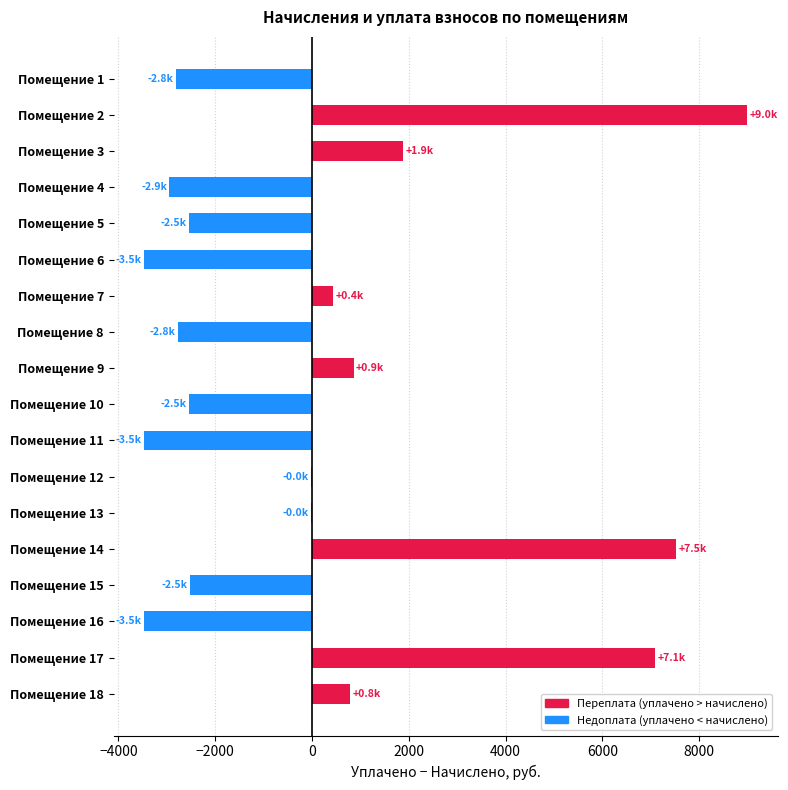

Which category has the highest value across all series?

Помещение 2